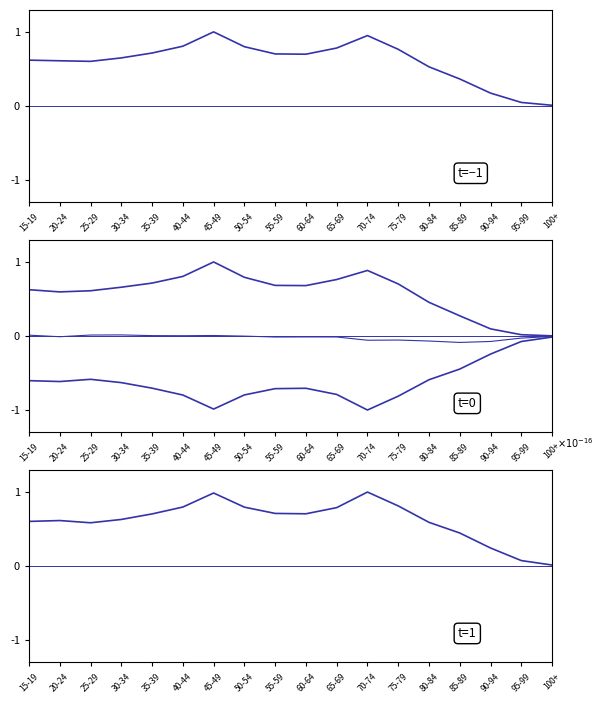

What is the sum of all 女 values?

11.1